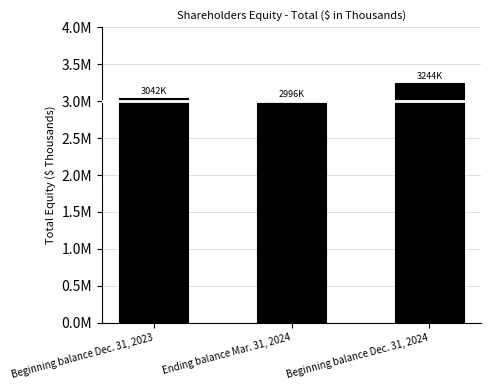

What is the difference between the values at Ending balance Mar. 31, 2024 and Beginning balance Dec. 31, 2024?

248152